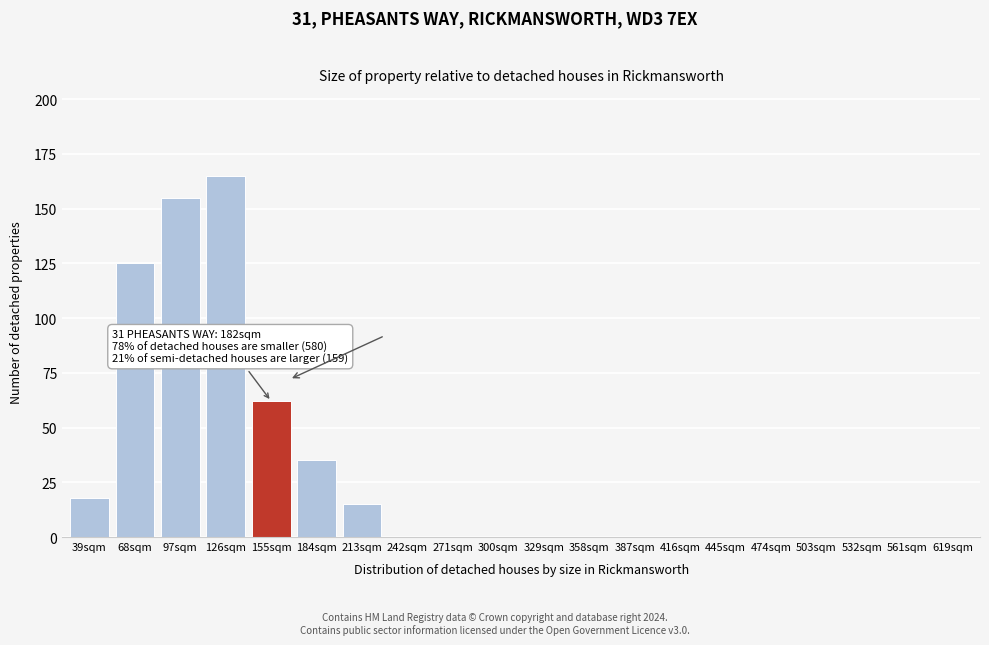

Reading left to right, list all the values displayed in this chart.

39sqm=18	68sqm=125	97sqm=155	126sqm=165	155sqm=62	184sqm=35	213sqm=15	242sqm=0	271sqm=0	300sqm=0	329sqm=0	358sqm=0	387sqm=0	416sqm=0	445sqm=0	474sqm=0	503sqm=0	532sqm=0	561sqm=0	619sqm=0